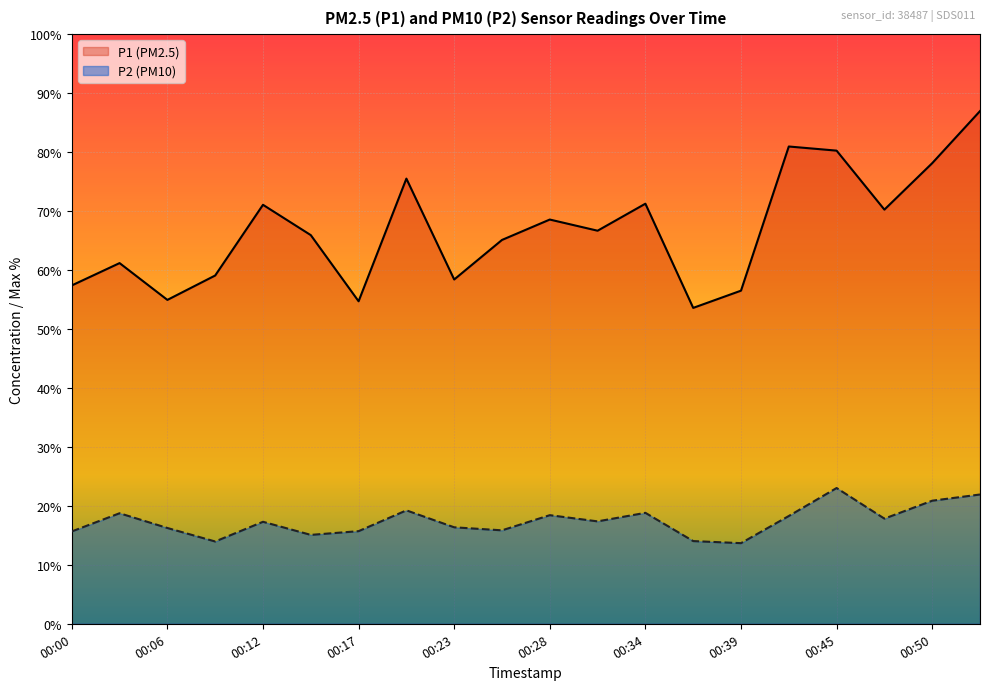

At how many categories does at least one series exceed 13?

20